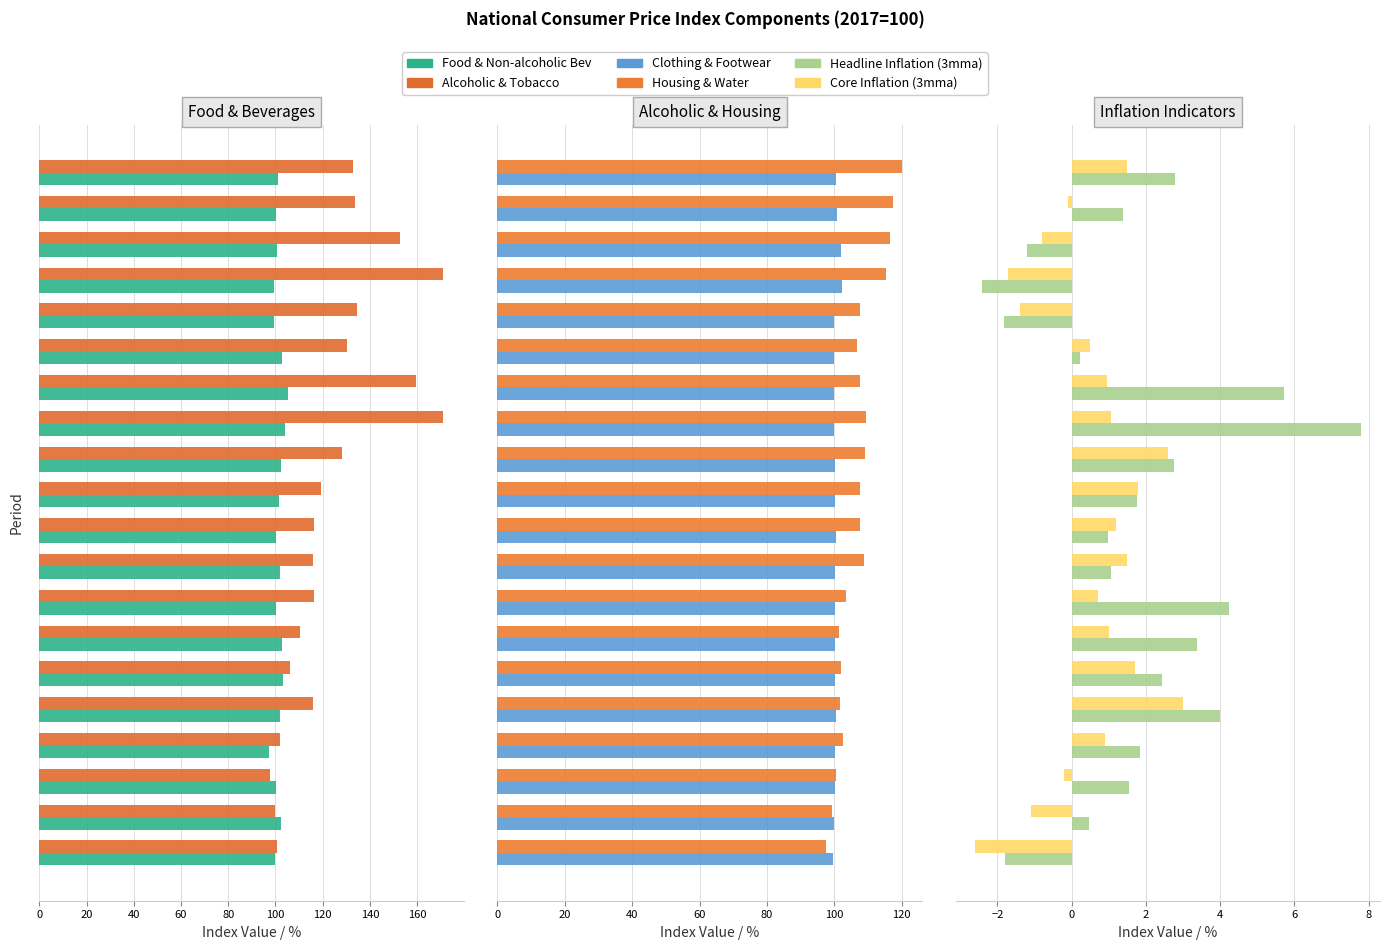

Is the value of Core Inflation (3mma) at 160 greater than the value of Housing & Water at 60?

No